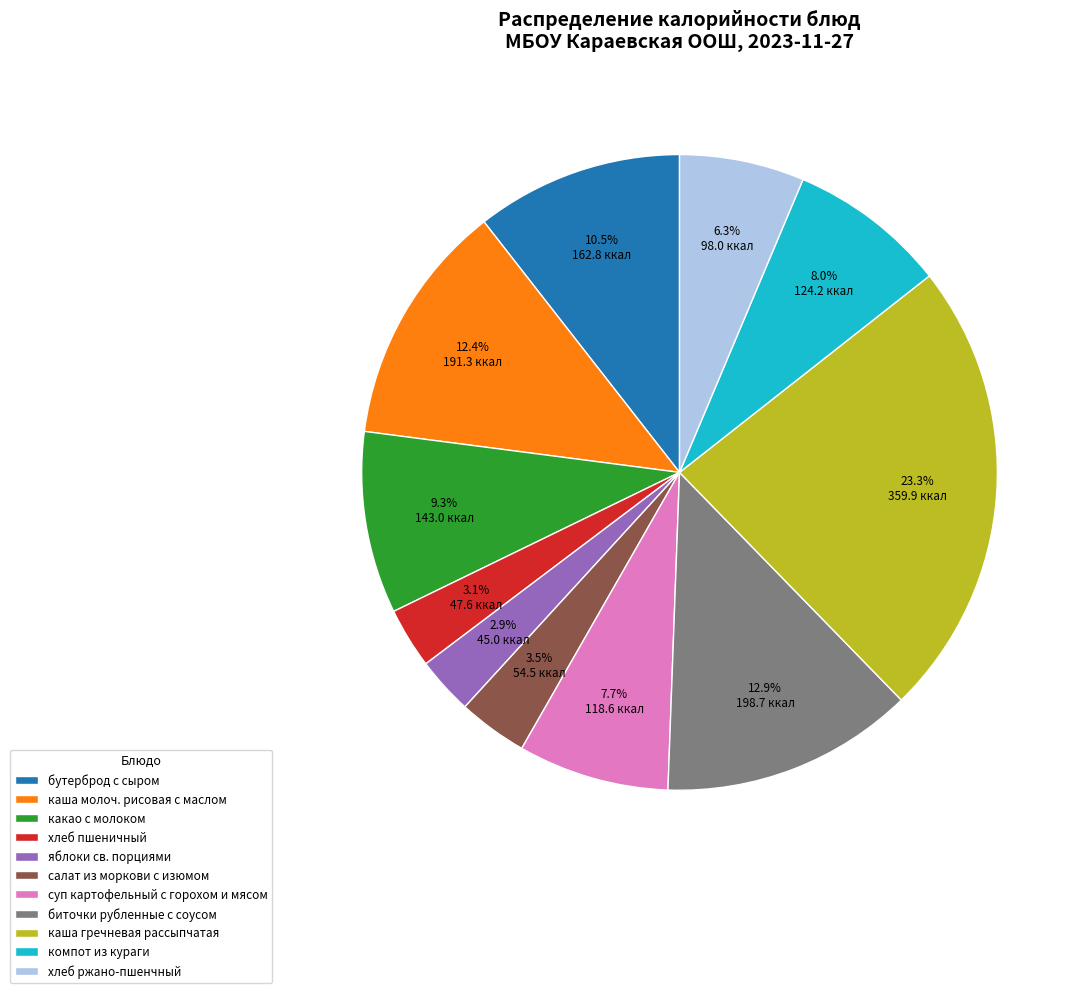

How many segments does this pie chart have?

11